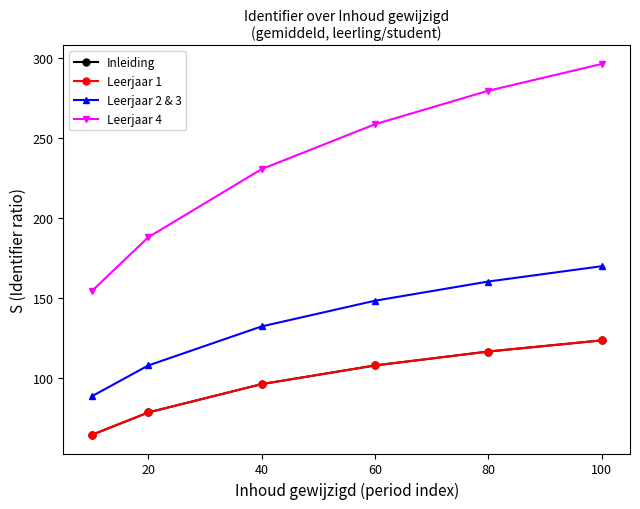

Which series has the largest total across all categories?

Leerjaar 4